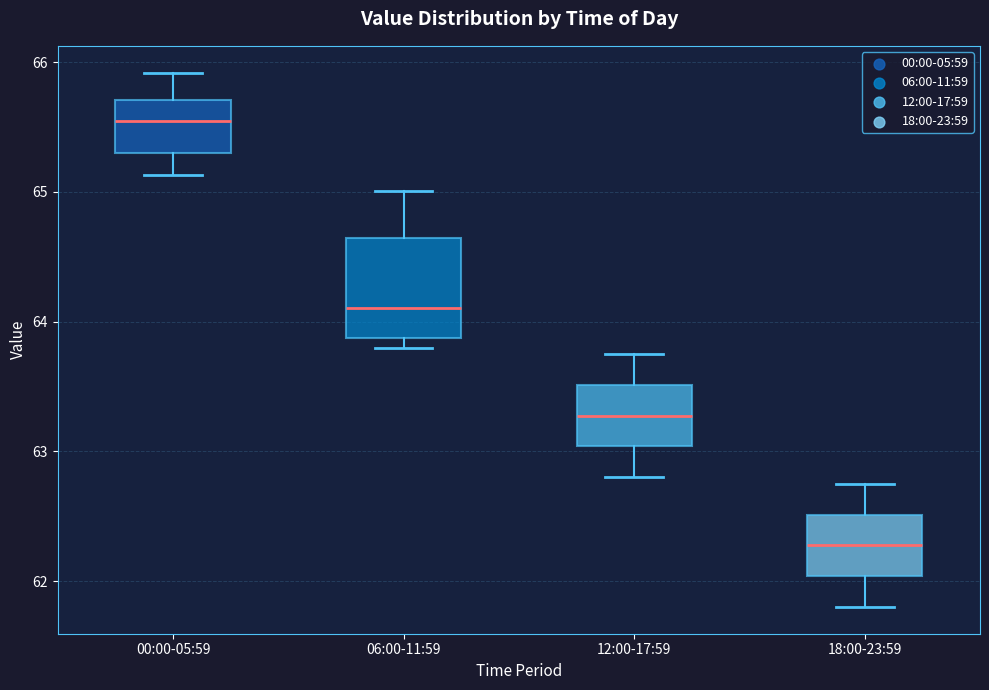

Which box has the highest median line?

00:00-05:59